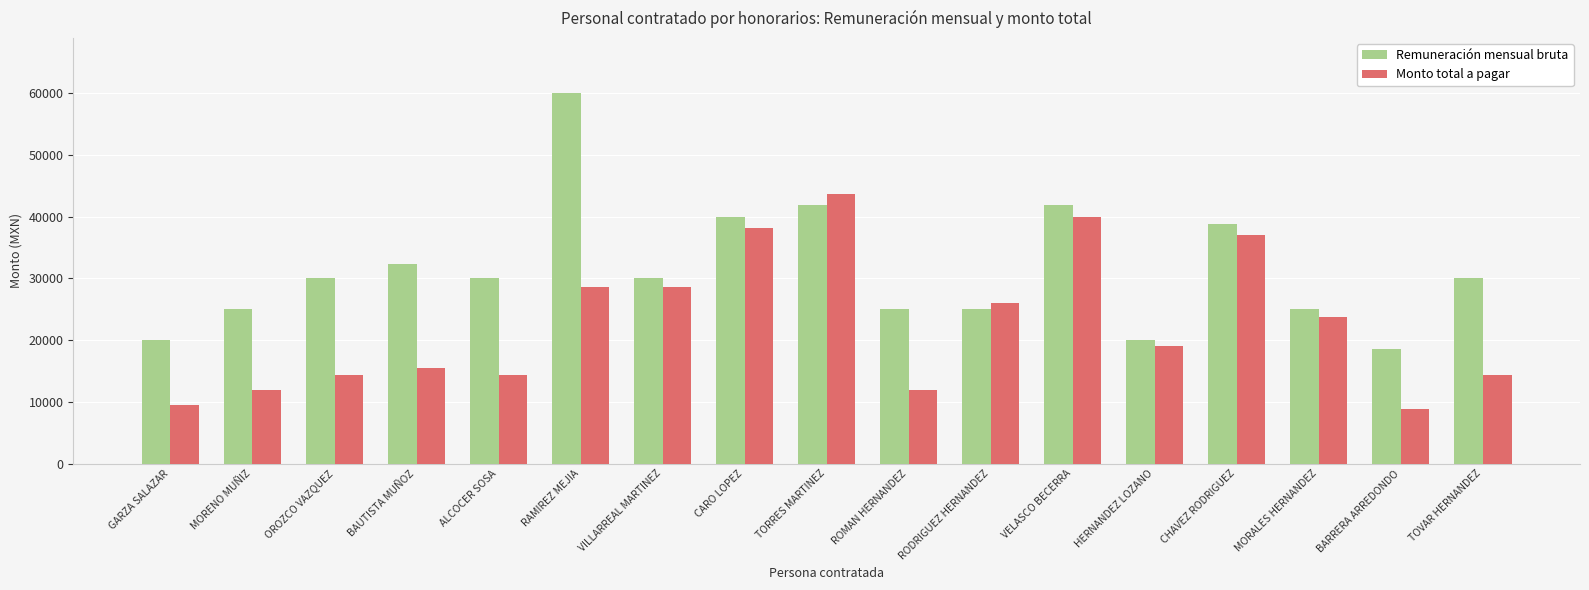

What is the label of the 10th bar from the left?

ROMAN HERNANDEZ